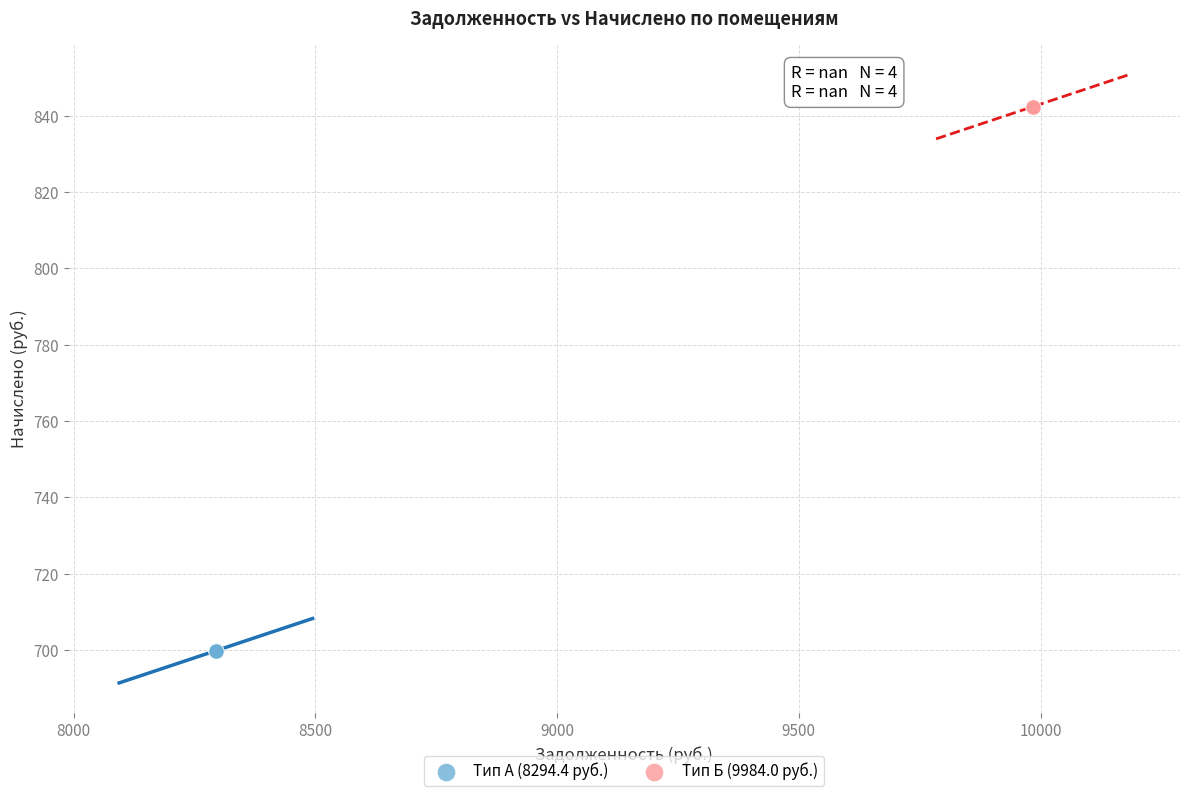

Which series reaches the minimum Y coordinate?

Тип А (8294.4 руб.)